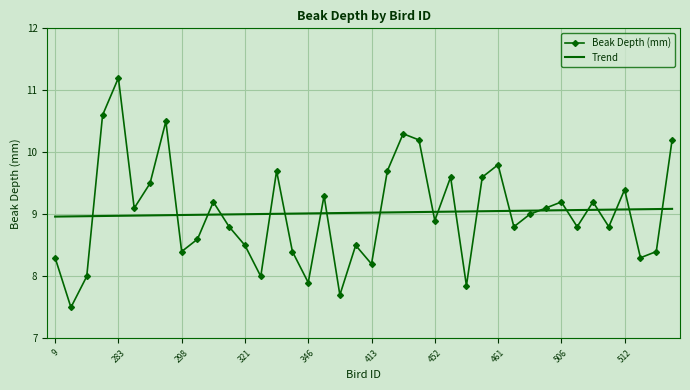

Which series has the largest range (max minus min)?

Beak Depth (mm)